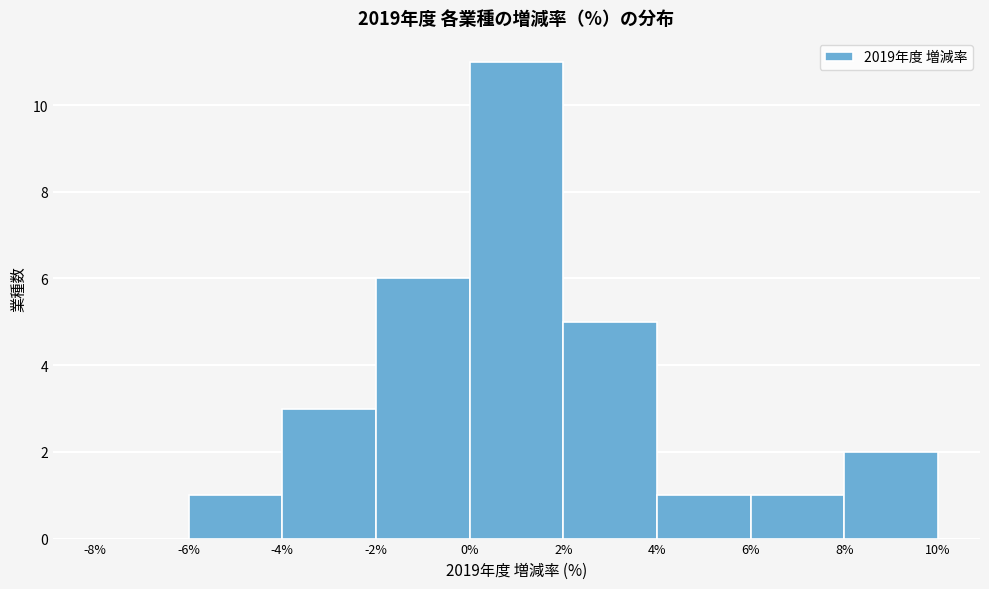

How tall is the bar that spans 8% to 10% on the x-axis? The values are not printed on the chart, so give them approximately, as read against the axis.

2